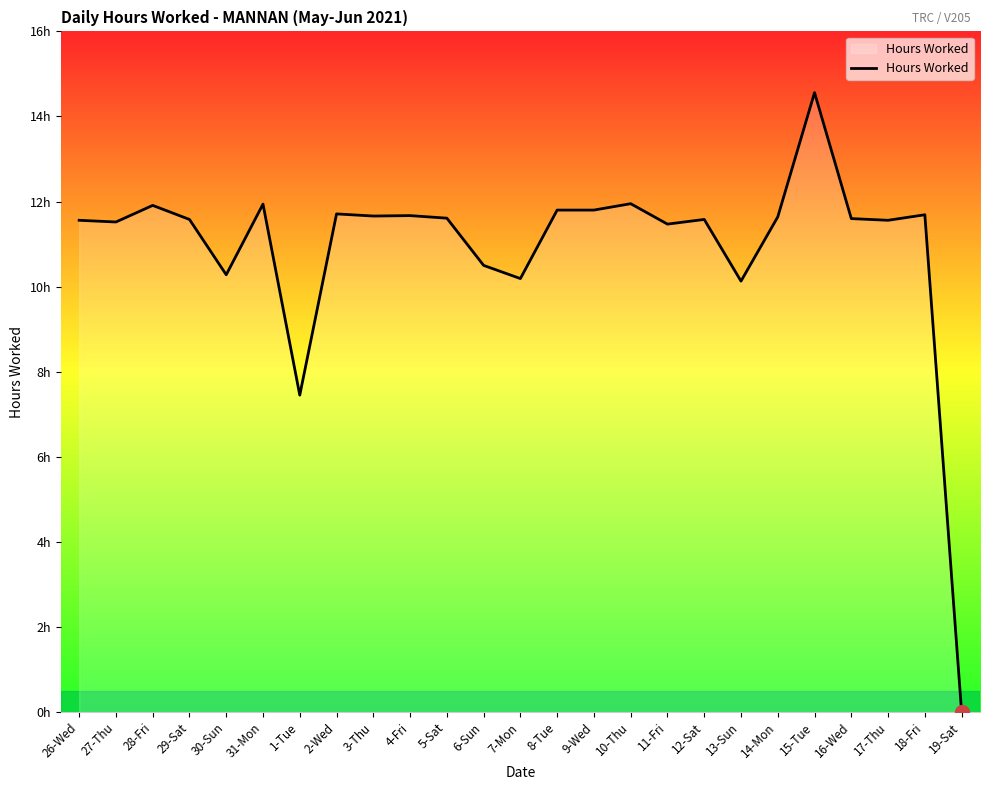

Where is the data nearest to the value 7?

1-Tue